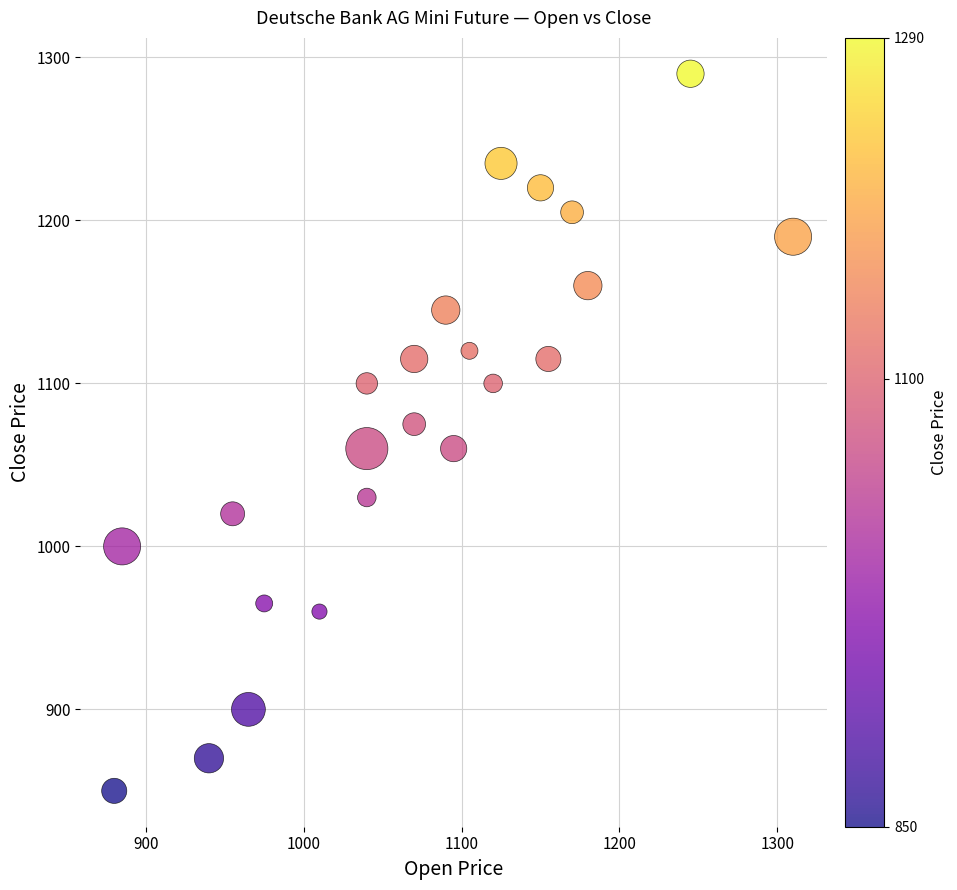

What Y value in the scatter plot is closest to 1070?

1075